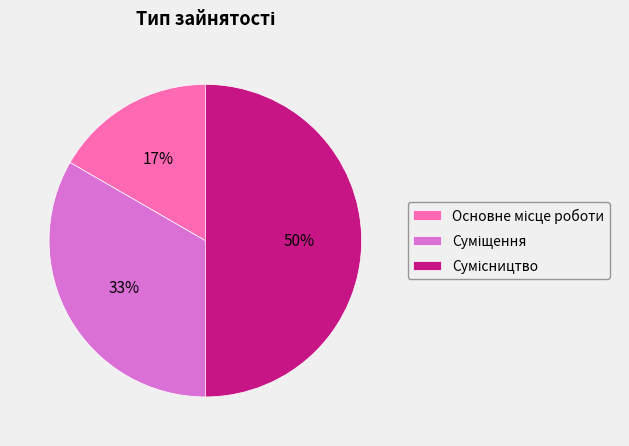

To the nearest percent, what is the average slice percentage?

33%